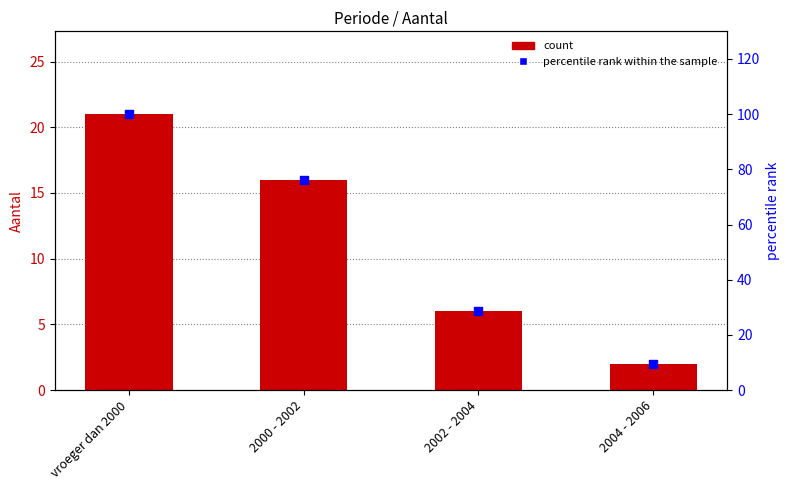

Is the value of Aantal at vroeger dan 2000 greater than the value of percentile rank within the sample at vroeger dan 2000?

No